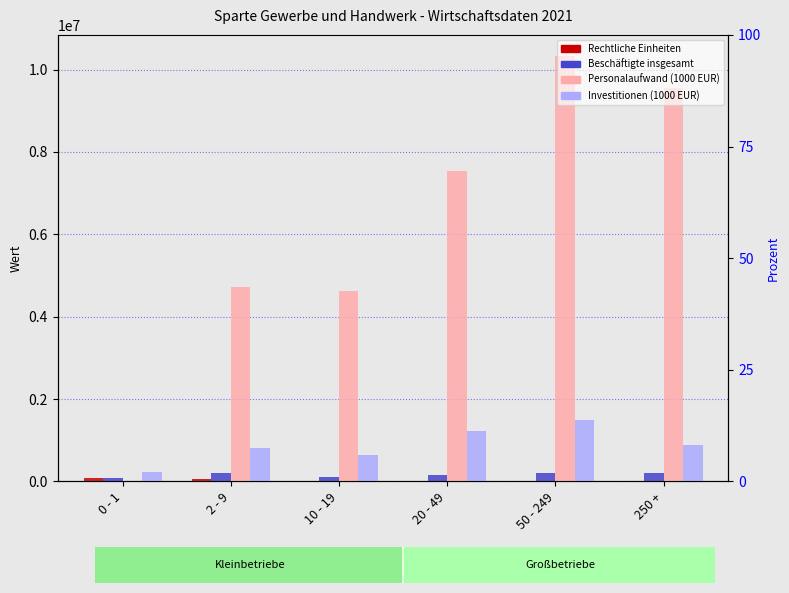

Which series has the widest spread of values?

Personalaufwand (1000 EUR)